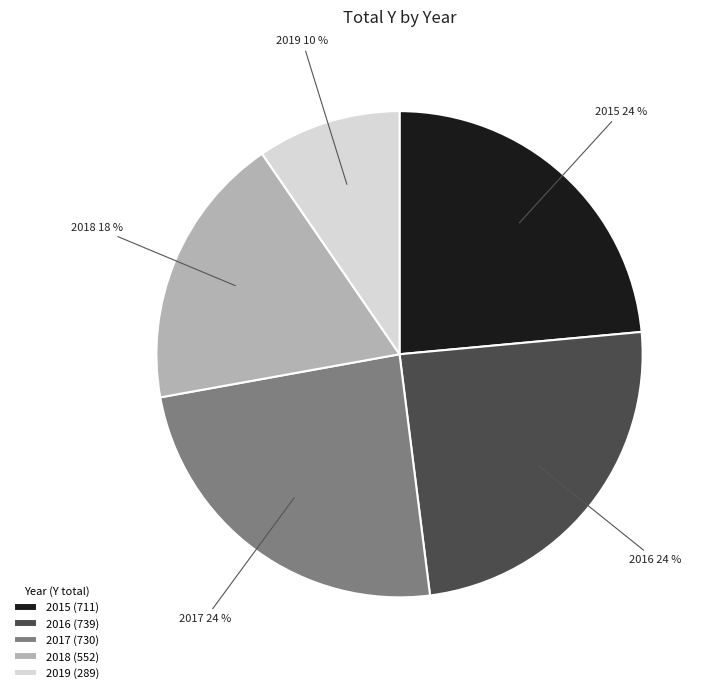

To the nearest percent, what percentage of the pie is 2017?

24%